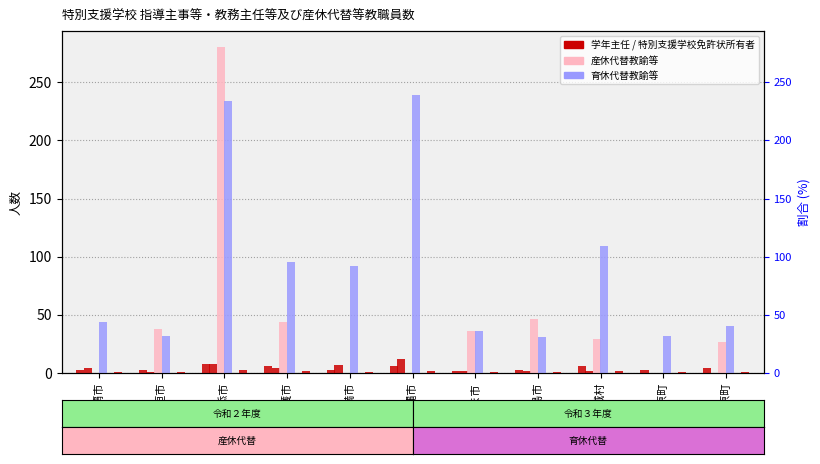

Is the value of 生徒指導主事 at 沖縄市 greater than the value of 特別支援学校免許状所有者 at 宮古島市?

No